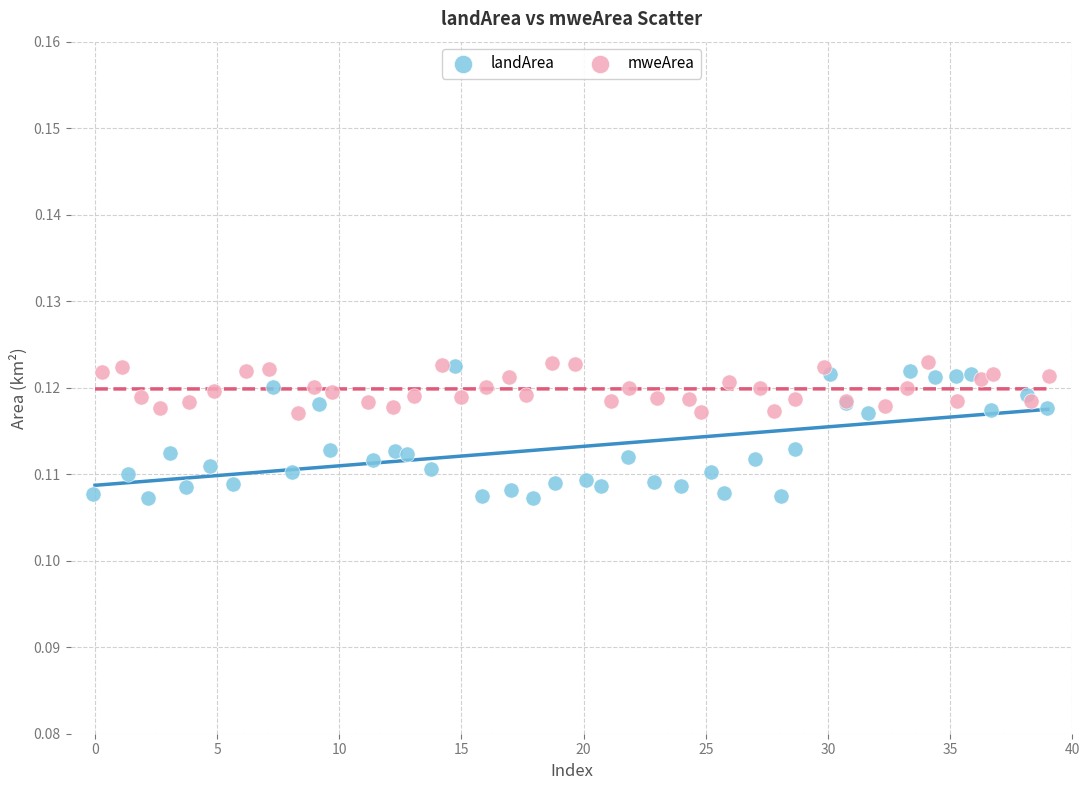

Which series contains the lowest Y value?

landArea